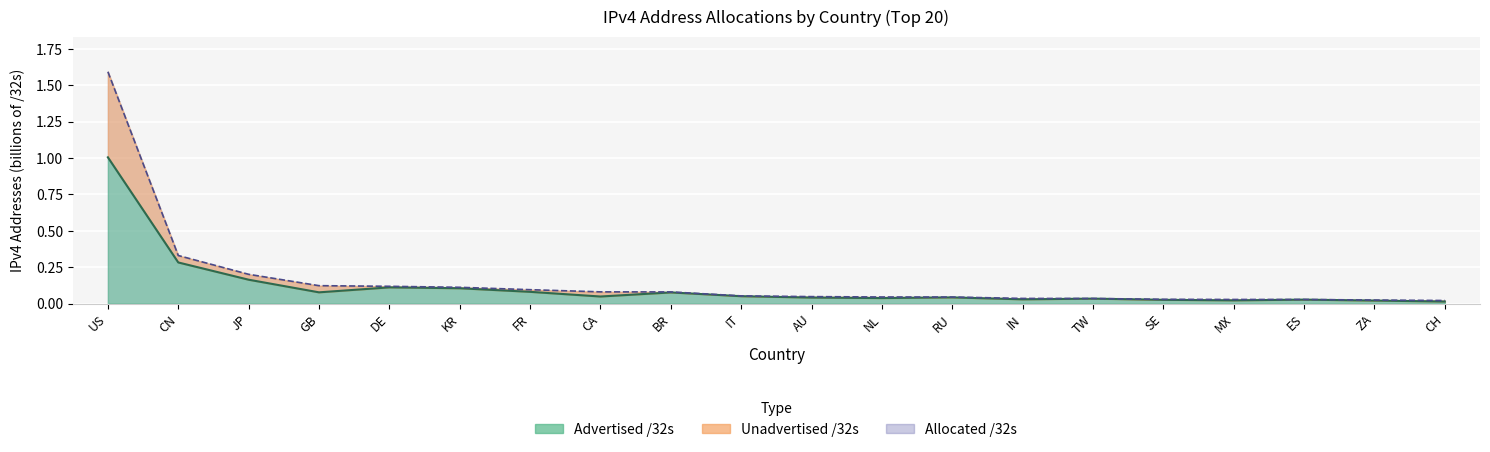

The Advertised /32s series shows 0.0 at CH. True or false?

False